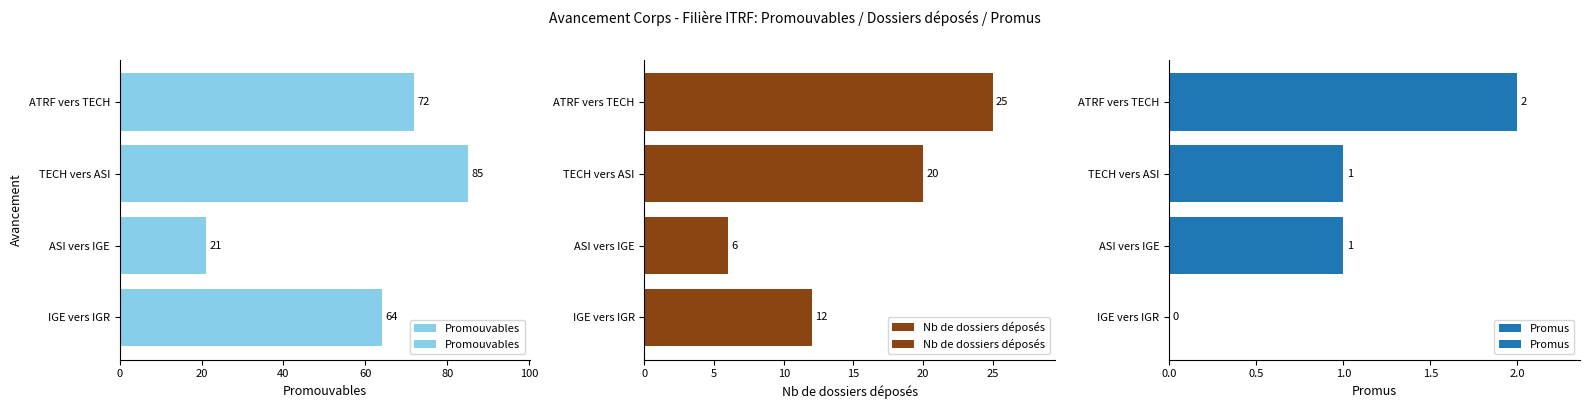

What is the value of the Nb de dossiers déposés bar at the 4th from the left?

25